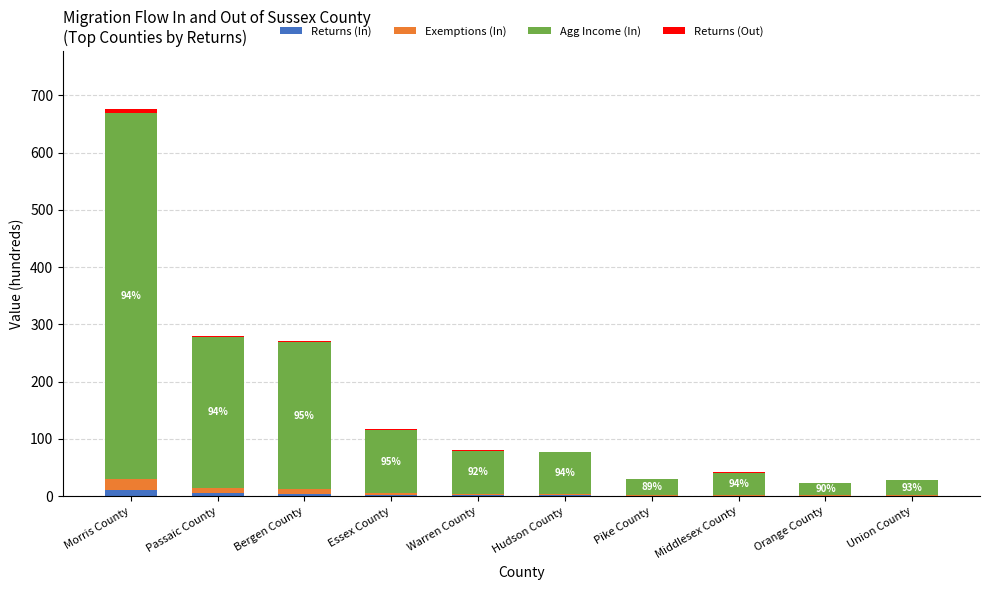

At which category is the sum across all series the highest?

Morris County